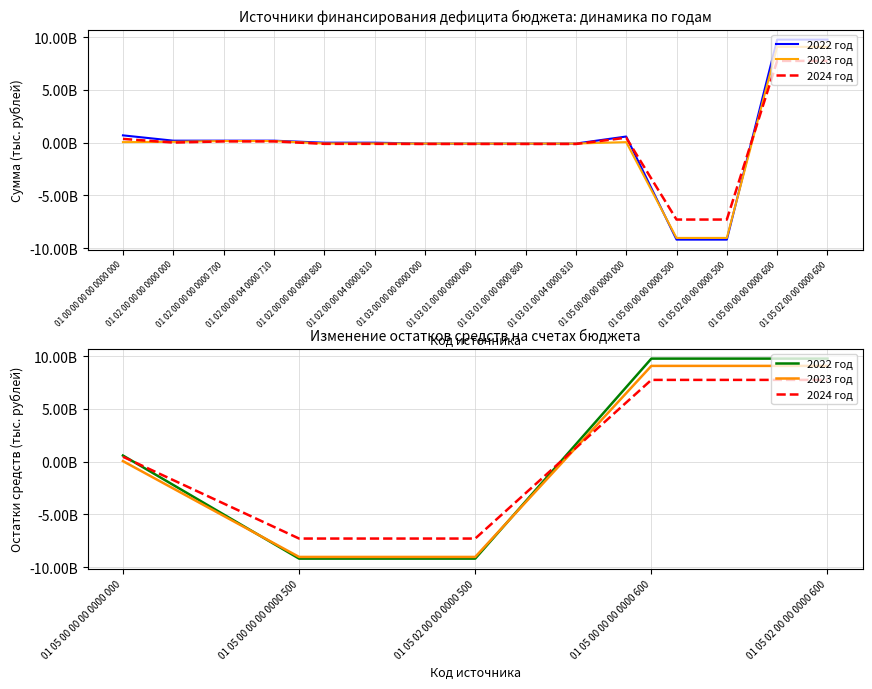

Does the chart display data point markers on the line(s)?

No